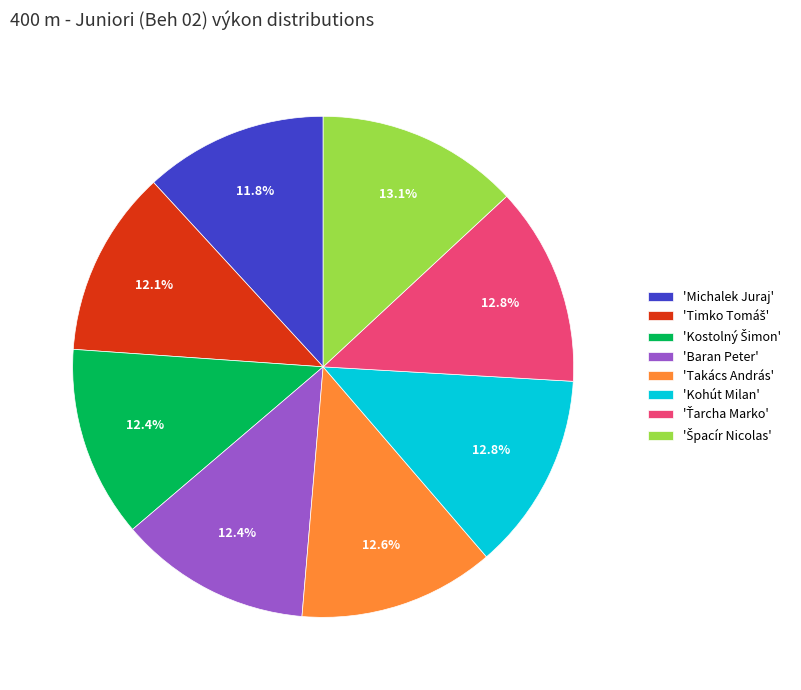

Approximately how many times larger is the value at 'Kohút Milan' compared to 'Takács András'?

1.0